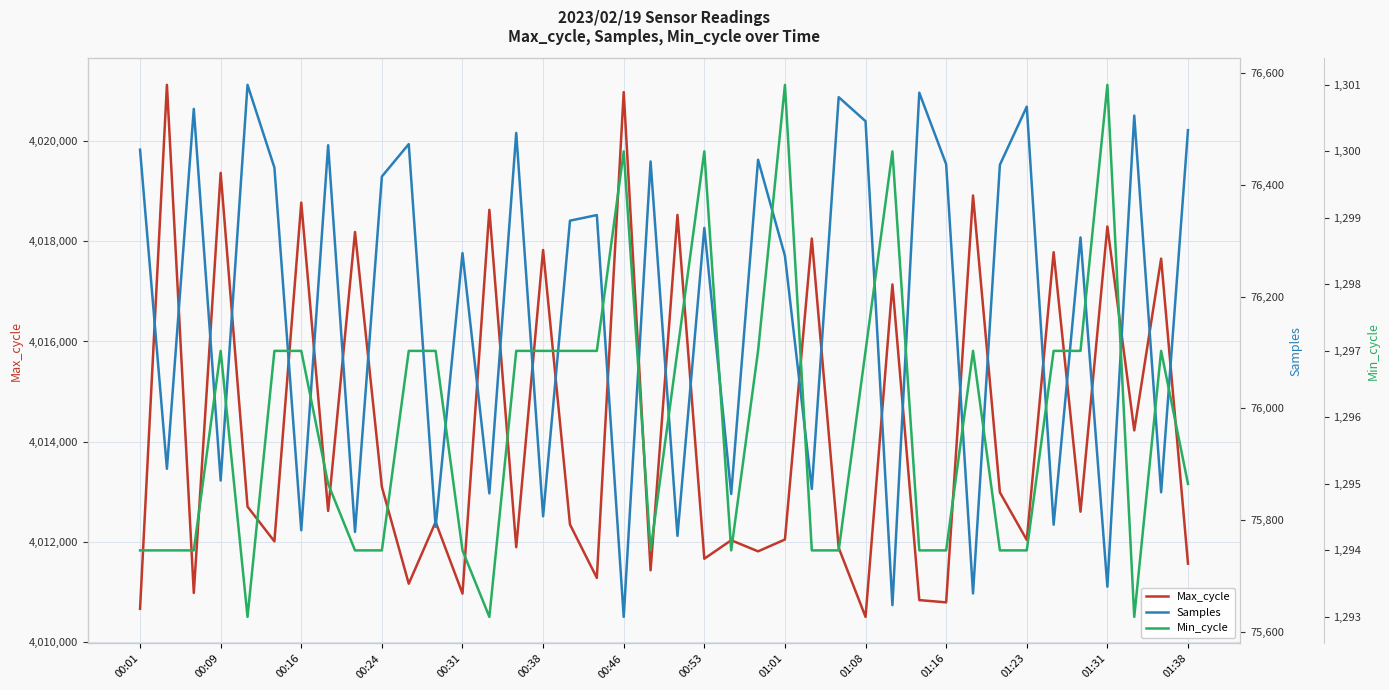

Which series has the largest total across all categories?

Max_cycle